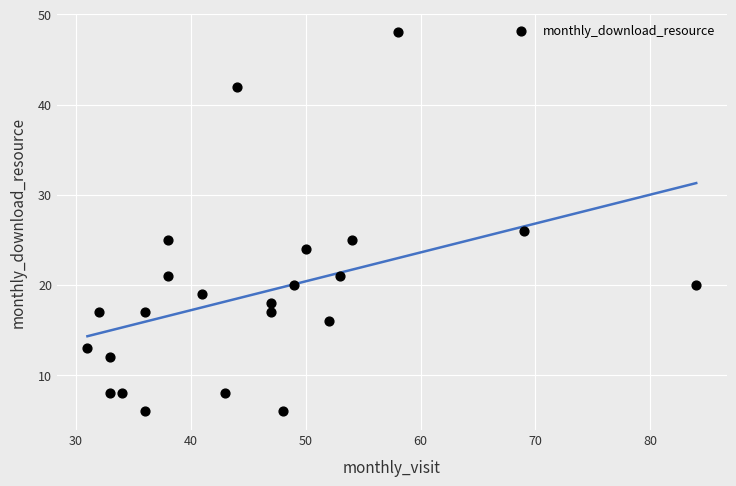

What Y value in the scatter plot is closest to 27?

26